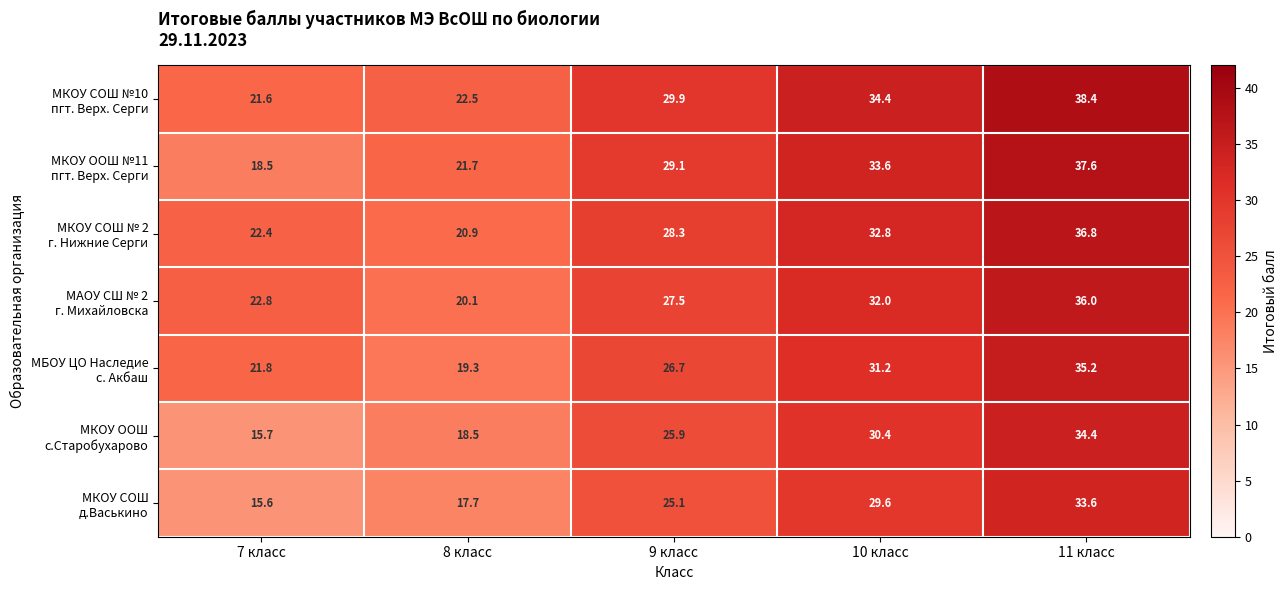

At which category is the sum across all series the highest?

11 класс